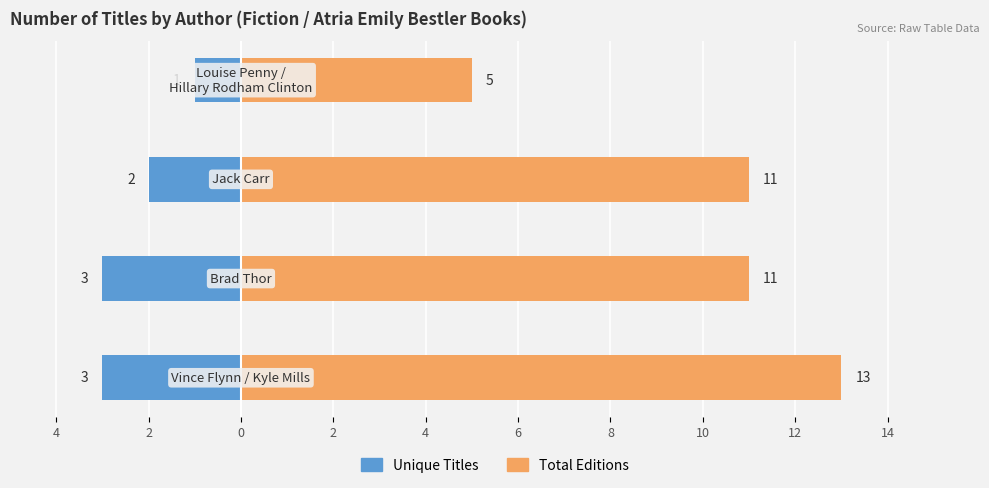

How many values in the Unique Titles series are below -2?

2